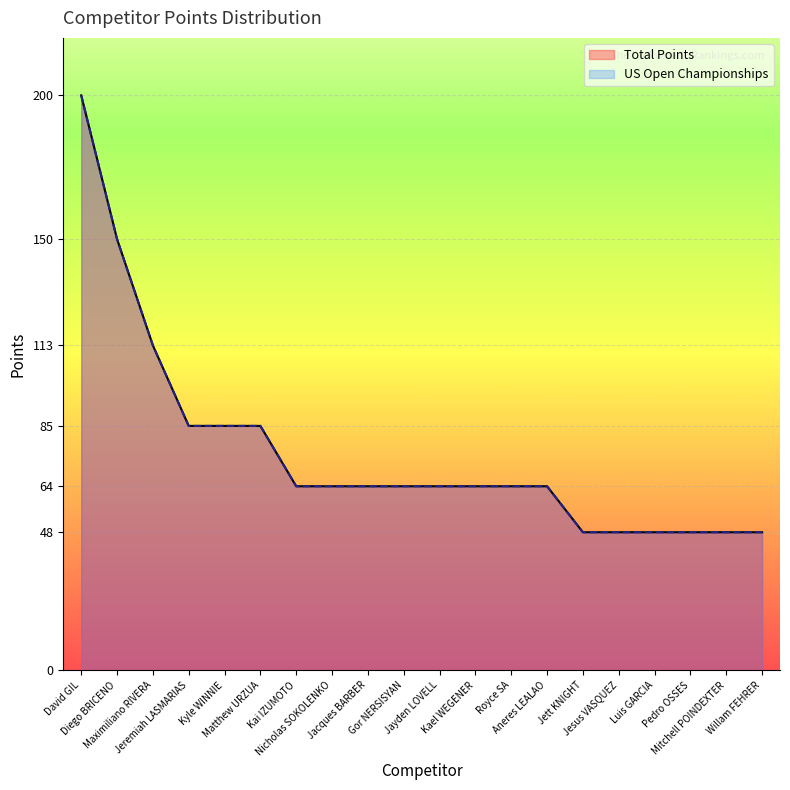

What is the minimum value shown in the chart?

48